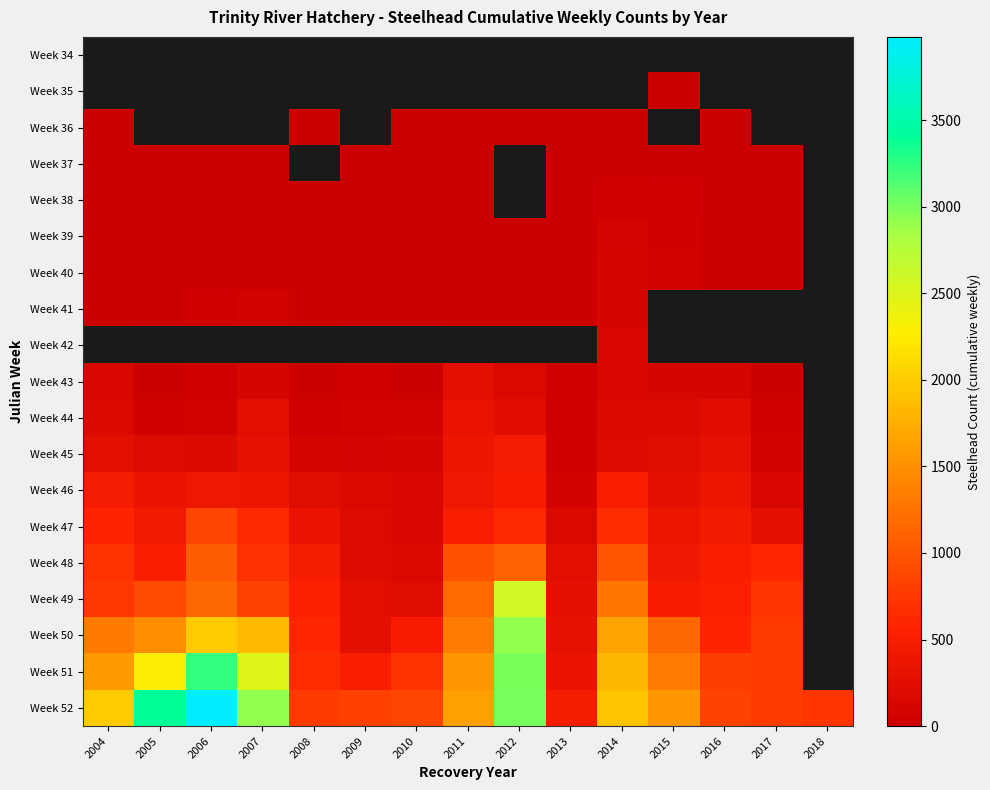

Which series changed the most between 2009 and 2010?

Week 50